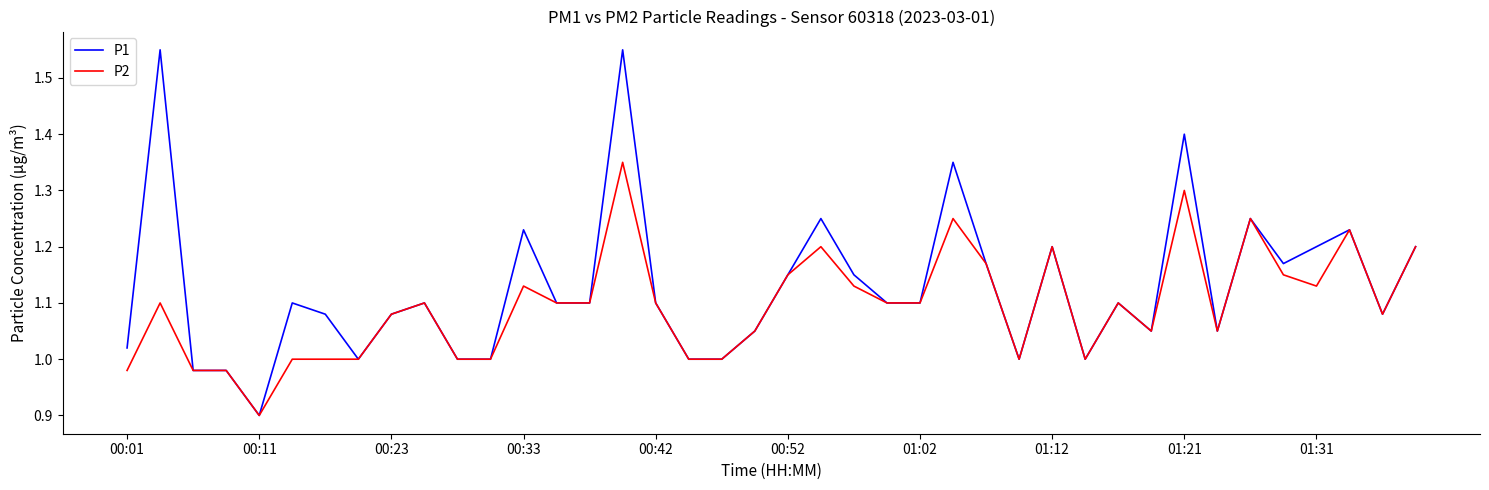

Does the chart display data point markers on the line(s)?

No